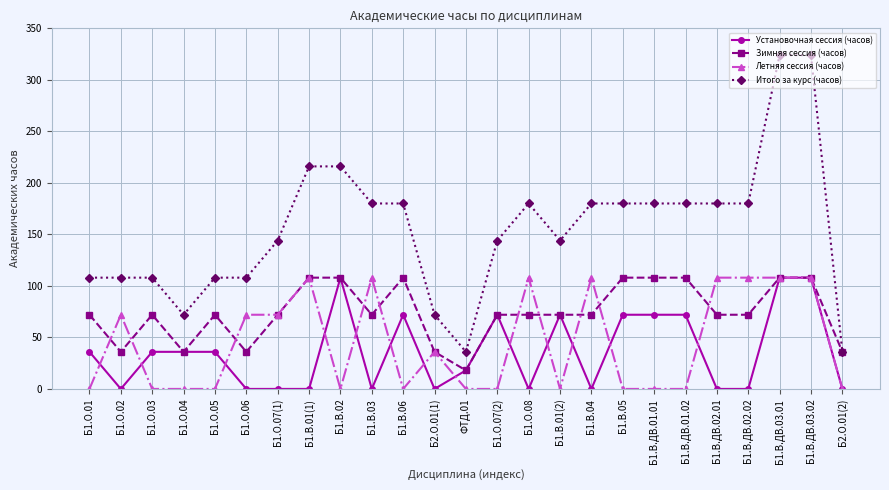

Is it true that Итого за курс (часов) equals 150 at Б1.О.01?

False